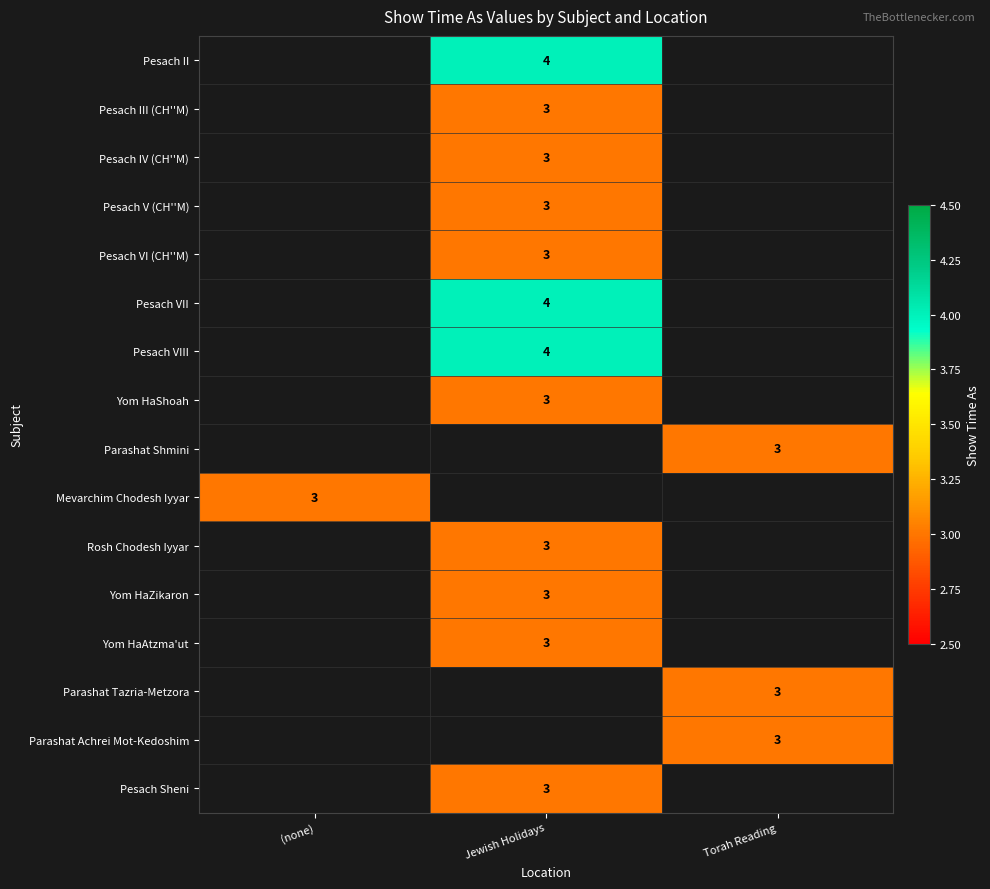

At which category does the chart reach its minimum across all series?

Jewish Holidays